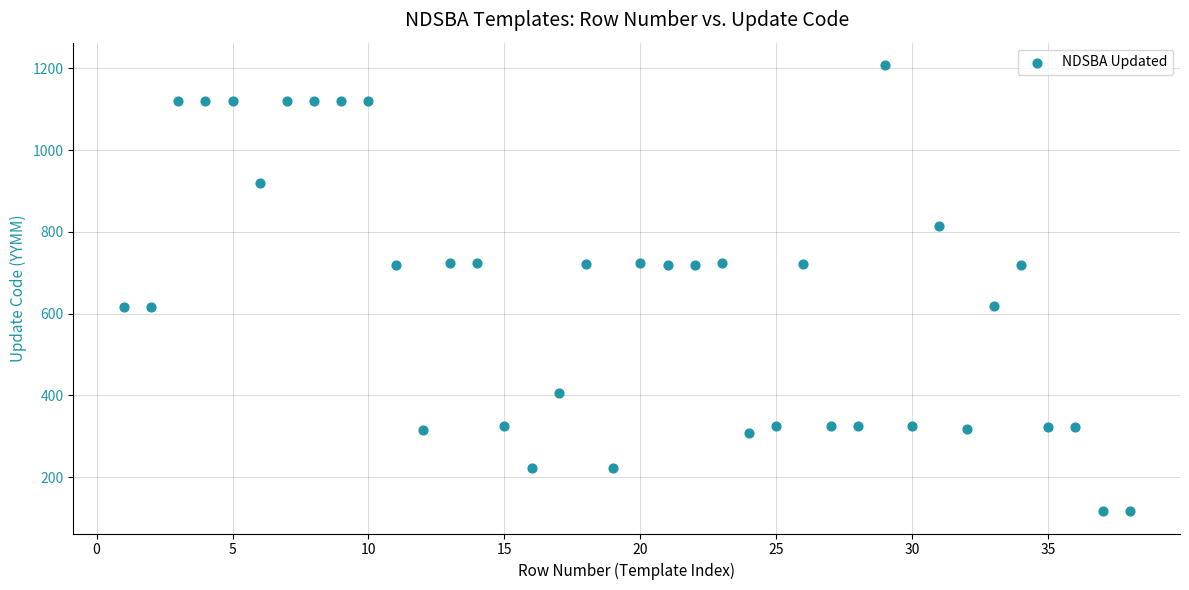

What is the range of Y values (max minus min)?

1091